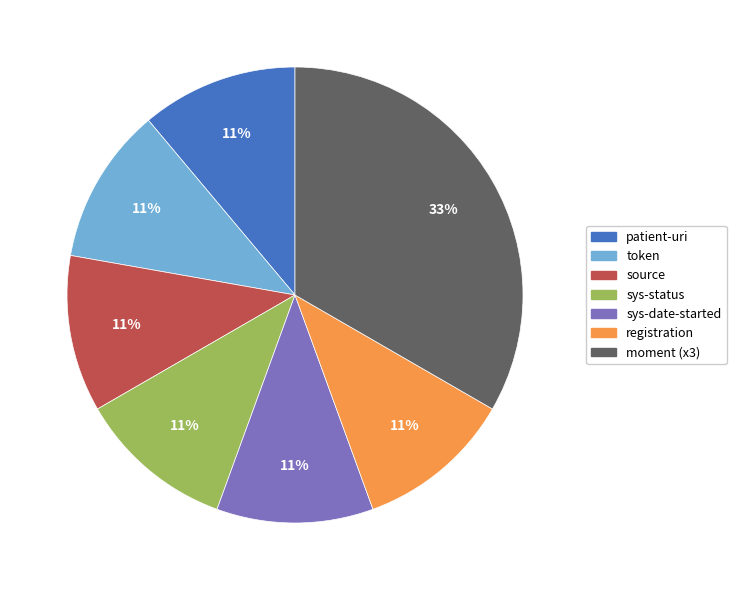

To the nearest percent, what is the average slice percentage?

14%